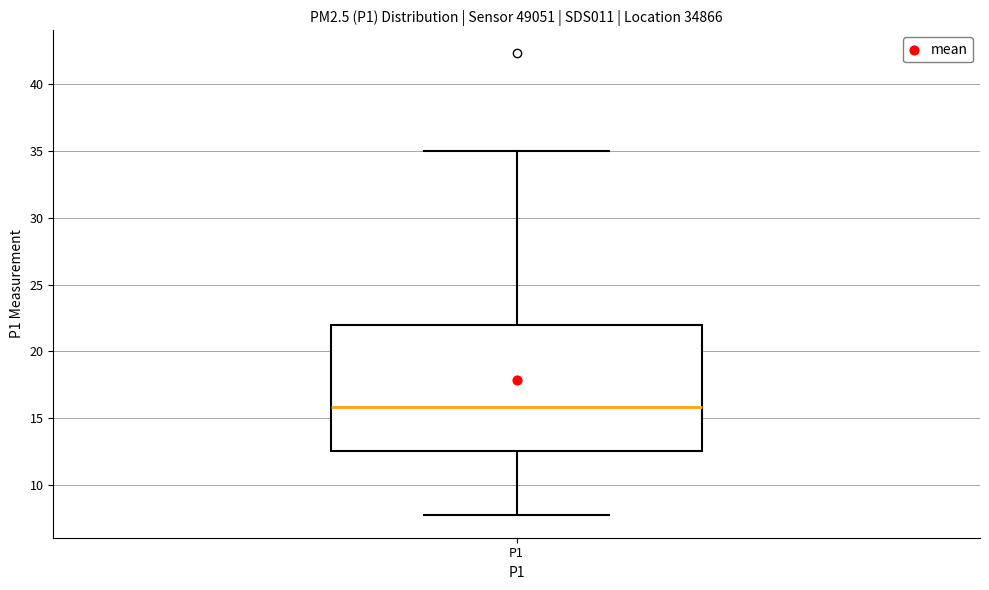

Where does the median line of the box for P1 sit on the y-axis? The values are not printed on the chart, so give them approximately, as read against the axis.

16.0